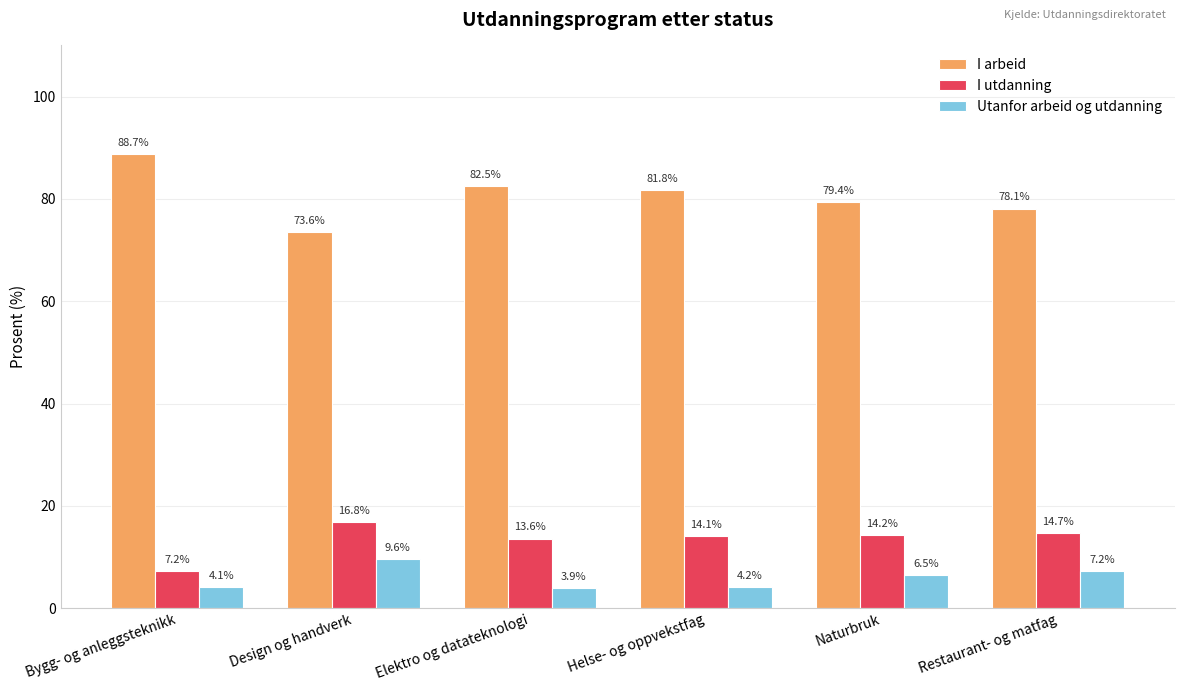

At how many categories does at least one series exceed 27?

6